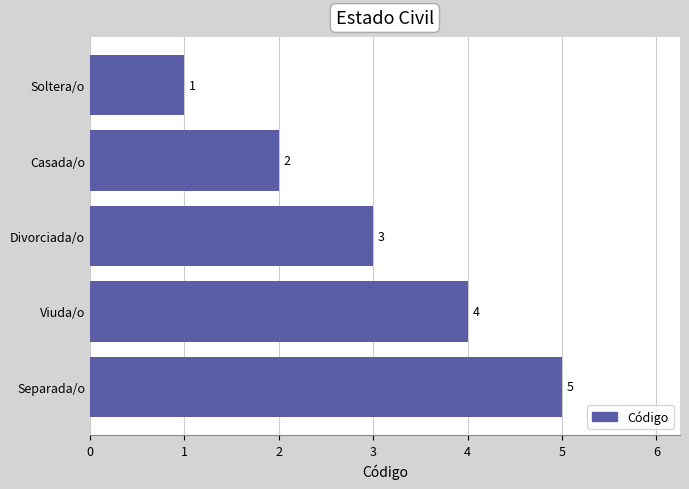

What is the change in value from Soltera/o to Viuda/o?

+3